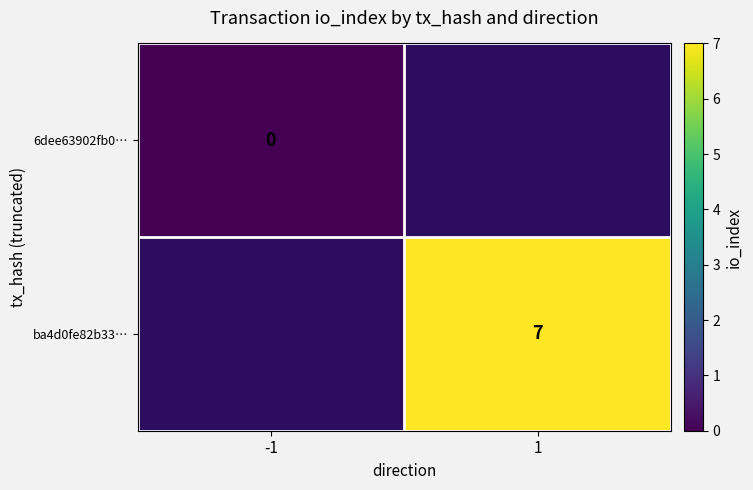

The ba4d0fe82b33… series shows 3 at 1. True or false?

False